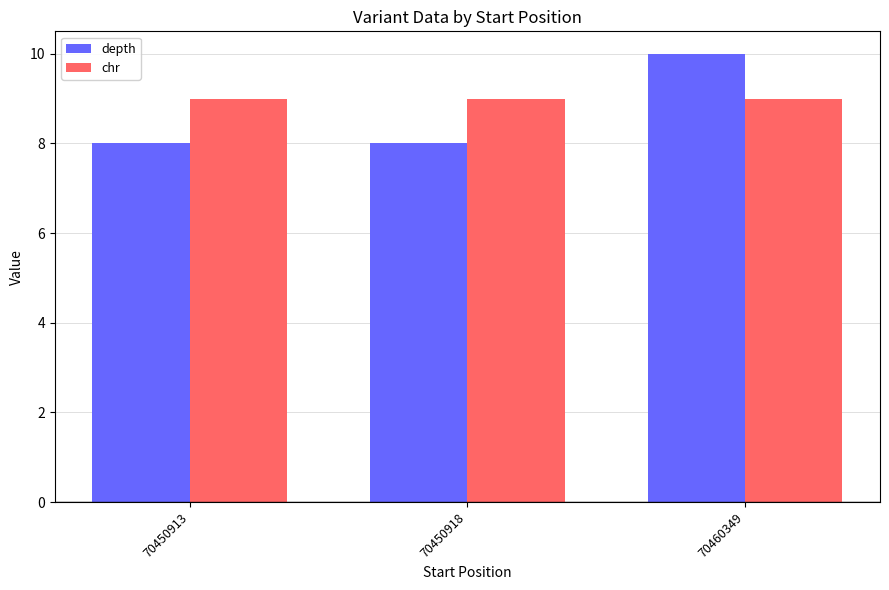

Are the bars horizontal?

No